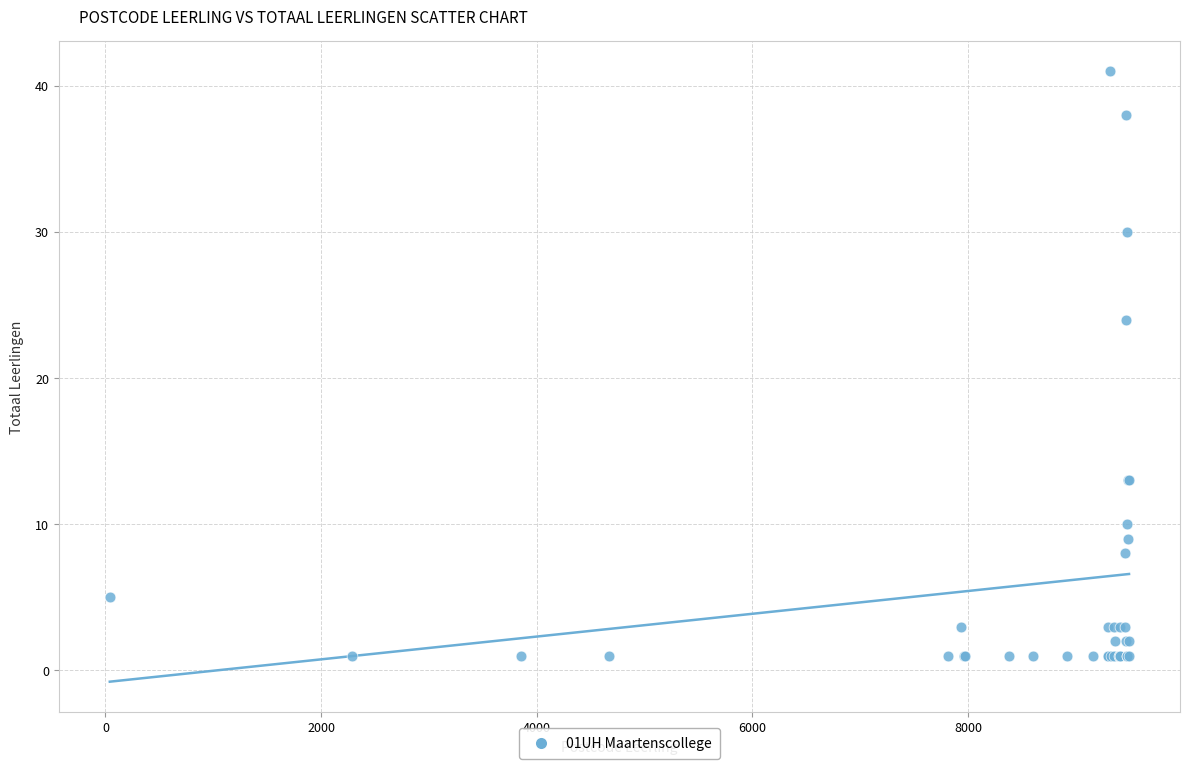

What Y value in the scatter plot is closest to 21?

24